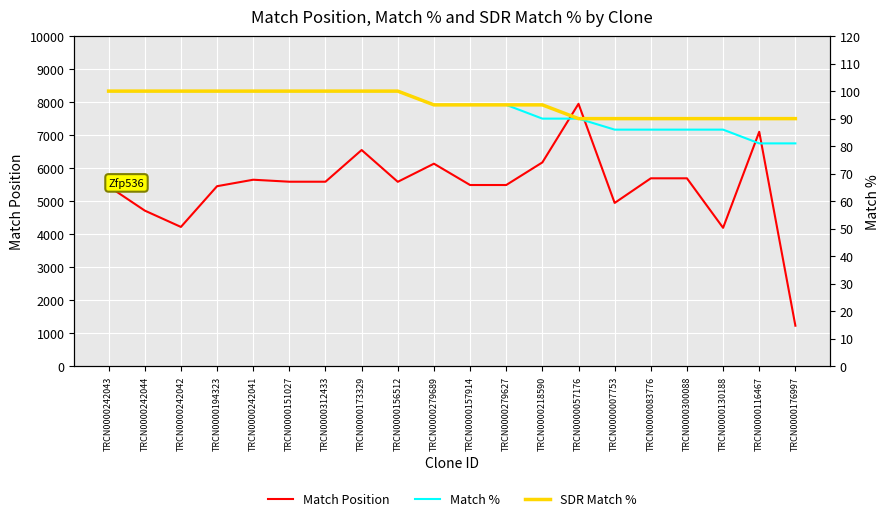

True or false: Match % has a value of 86 at TRCN0000130188.

True